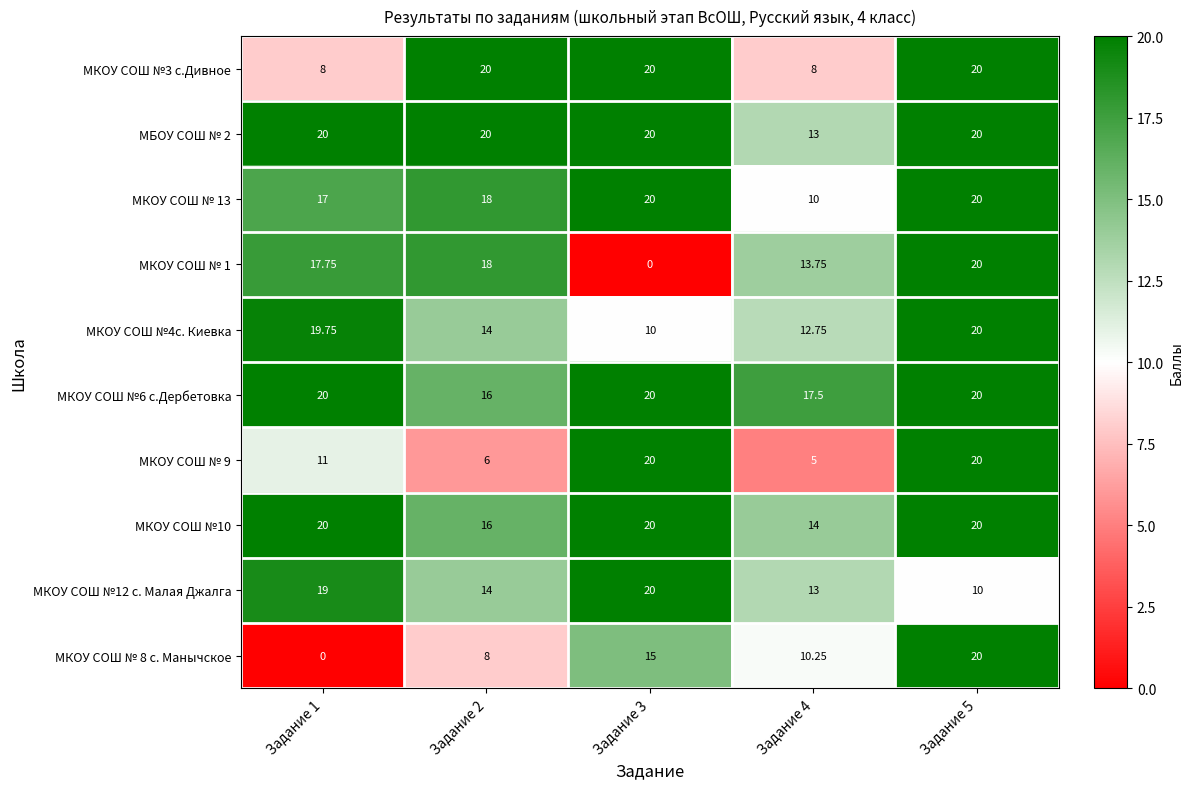

Is the value of МКОУ СОШ №3 с.Дивное at Задание 1 greater than the value of МКОУ СОШ № 9 at Задание 2?

Yes